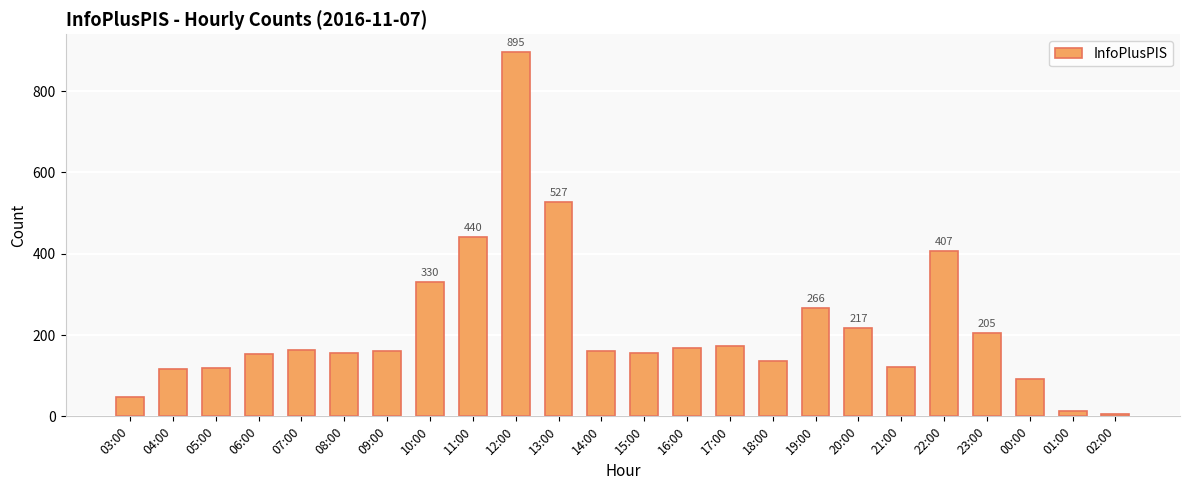

What is the difference between the maximum and minimum values?

890